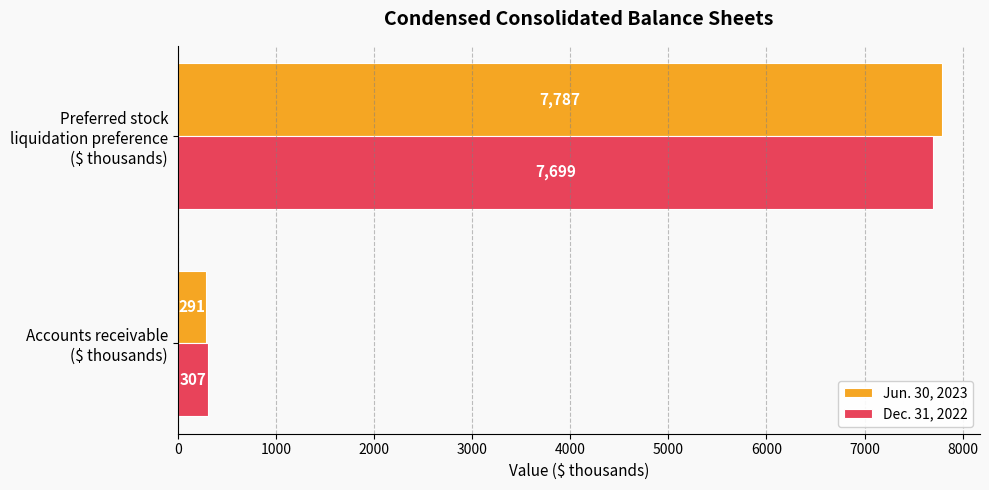

At which category does the chart reach its peak across all series?

Preferred stock
liquidation preference
($ thousands)